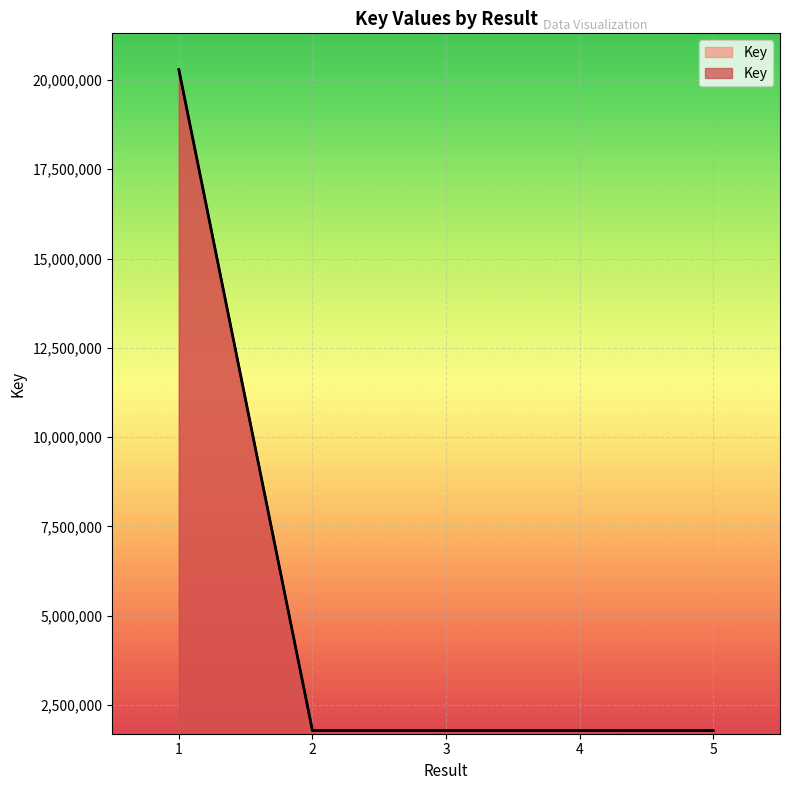

The value at 2 is 1786805. True or false?

True